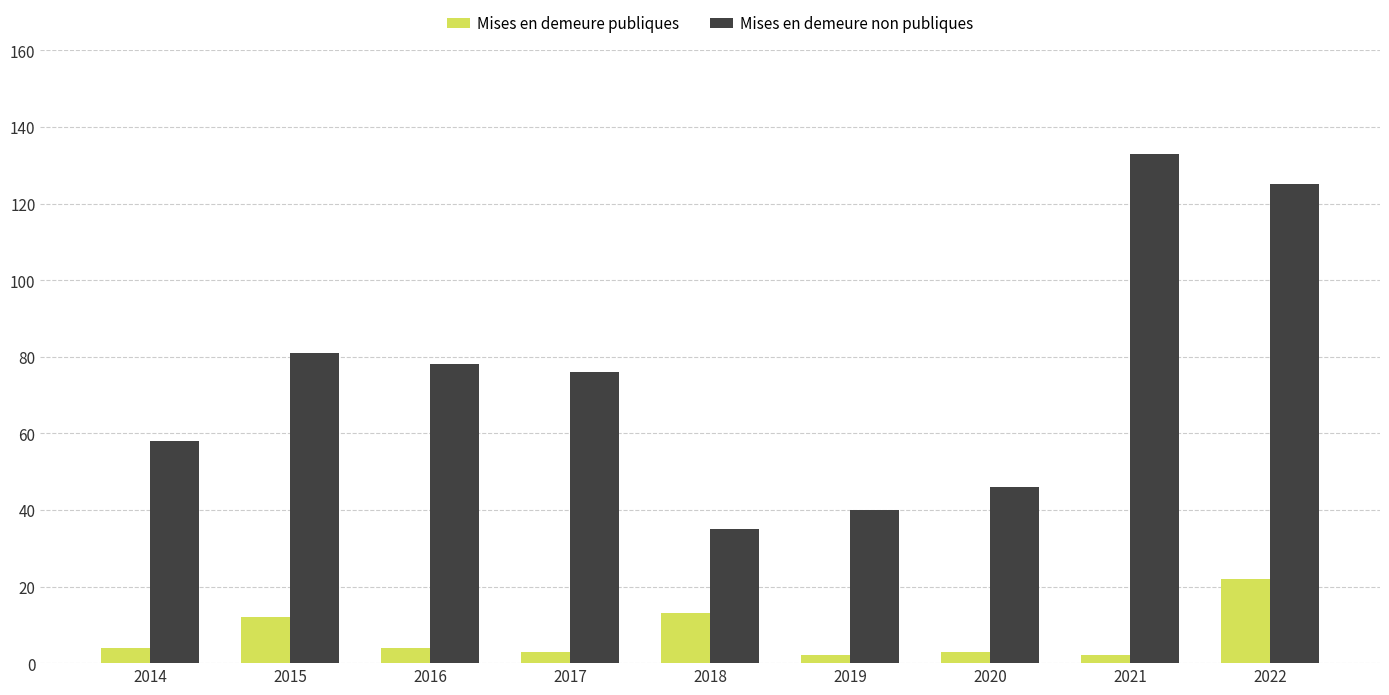

What is the value of the Mises en demeure publiques bar at the 1st from the left?

4